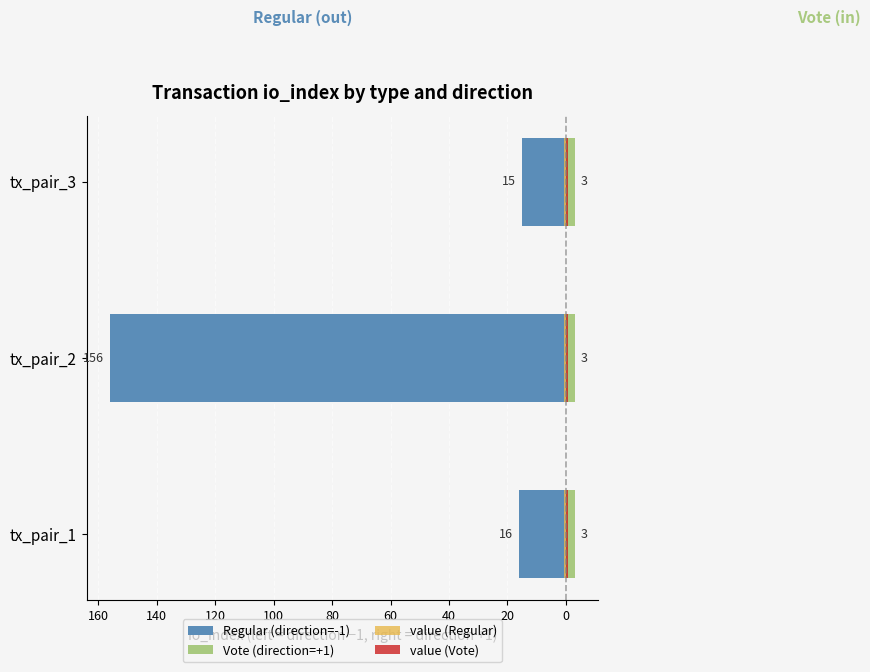

How many distinct data groups are displayed?

4